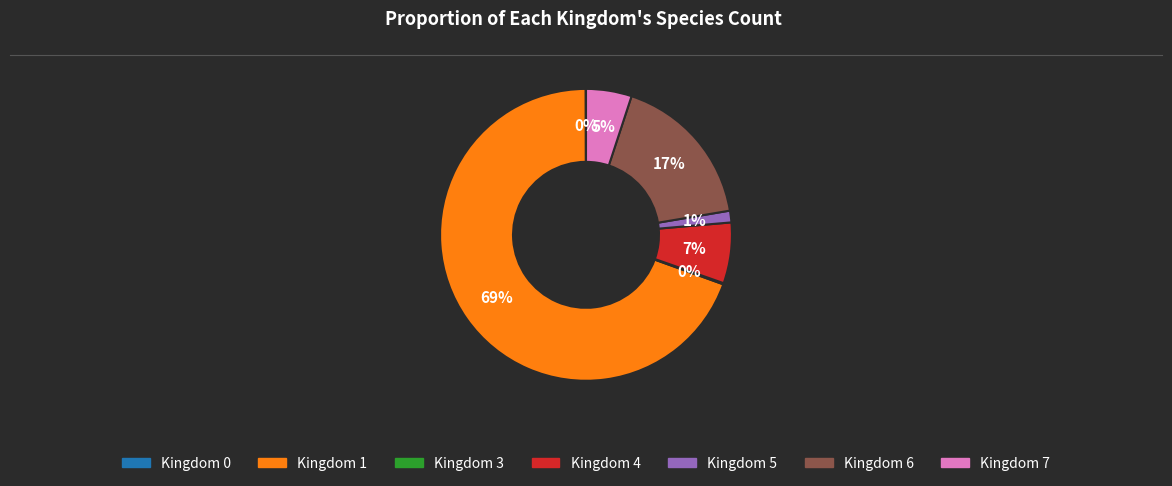

To the nearest percent, what is the average slice percentage?

14%